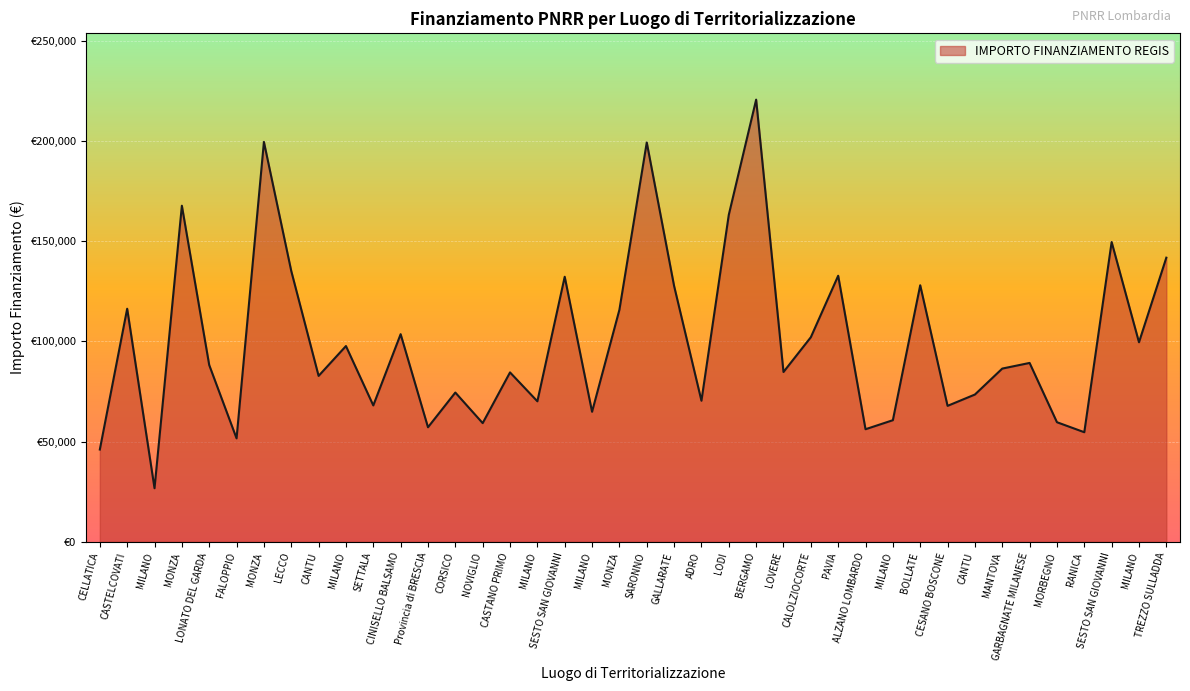

The value at CANTU is 73496.1. True or false?

True